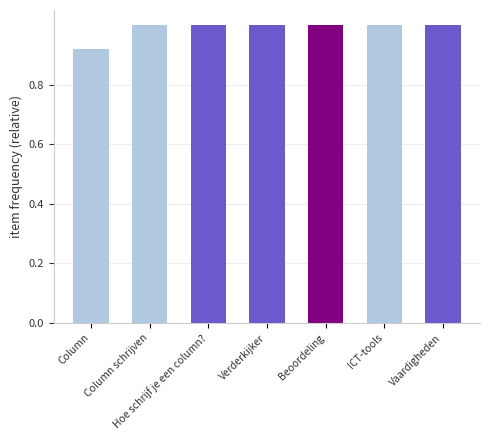

What is the maximum value shown in the chart?

1.0